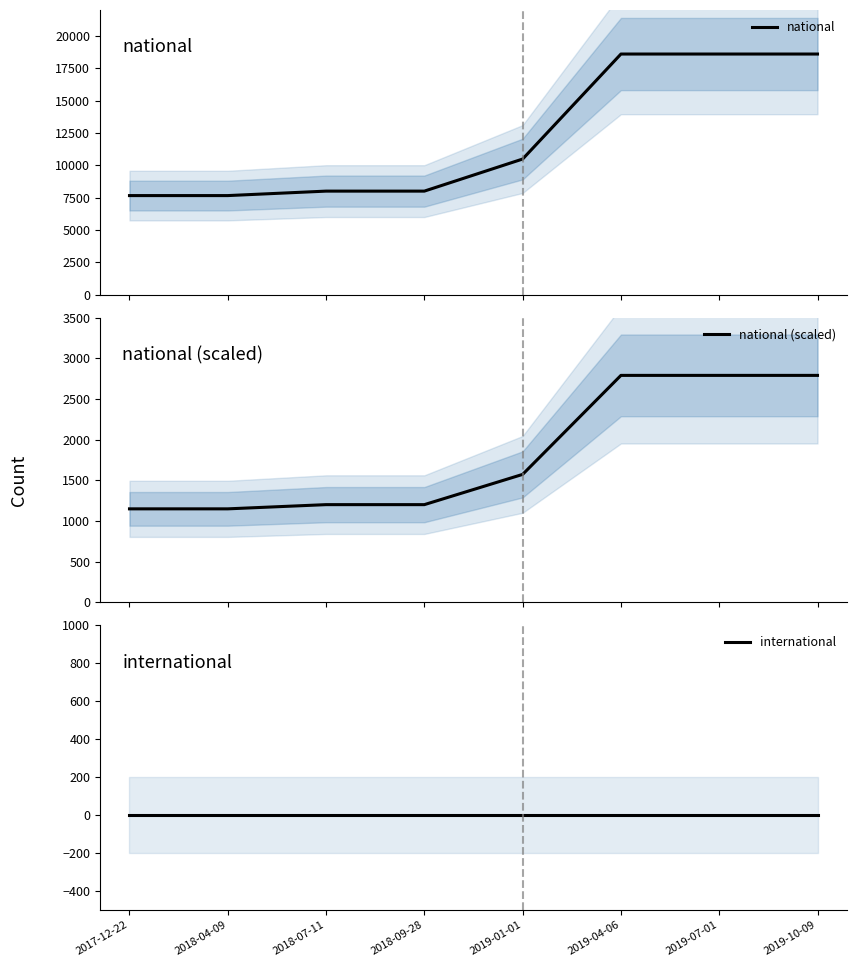

Rank the series at 2018-07-11 from highest to lowest value.

national, national (scaled), international